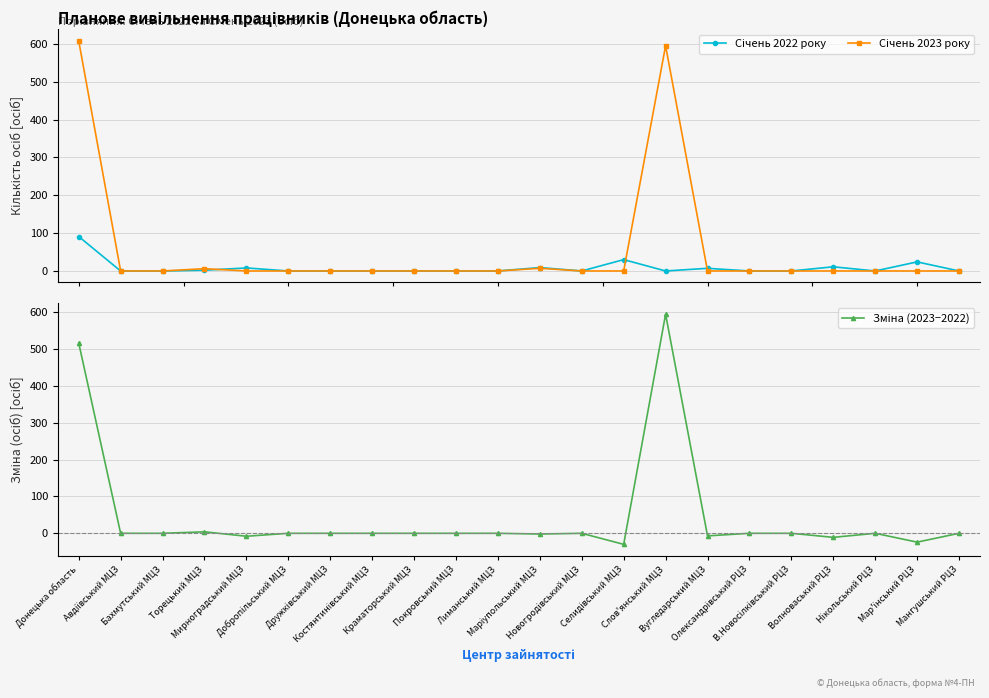

How many lines are shown in the chart?

3